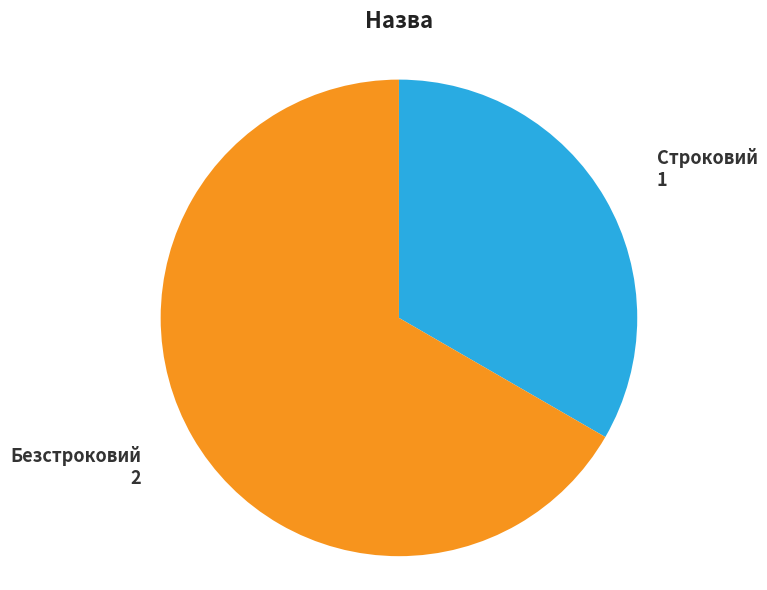

Combined, do Безстроковий and Строковий account for over 50%?

Yes